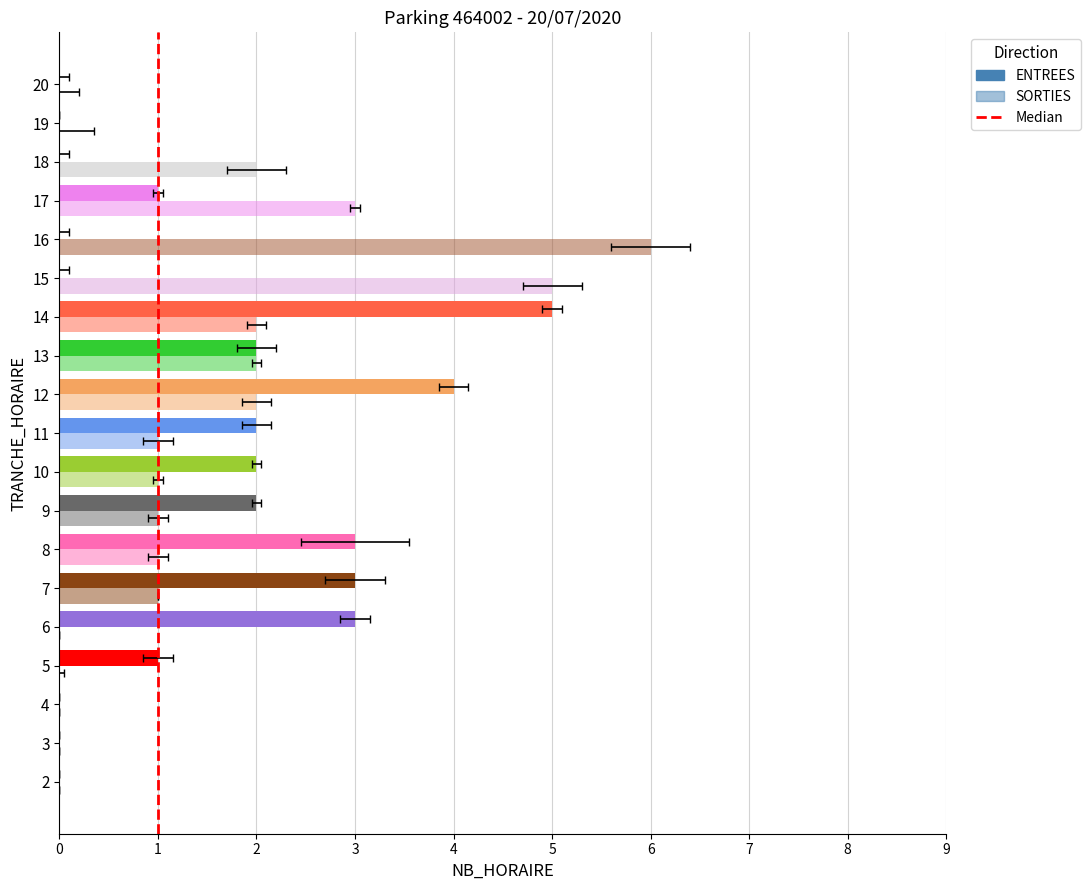

Count the number of data series in this chart.

2